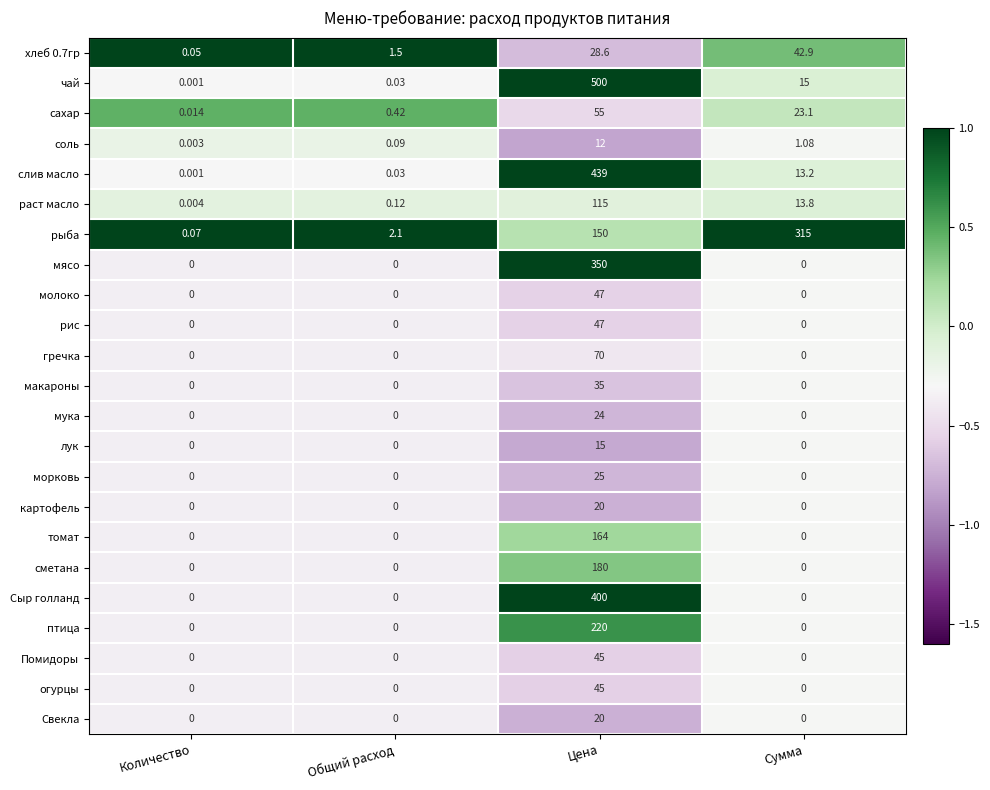

At which label does хлеб 0.7гр reach its minimum?

Количество